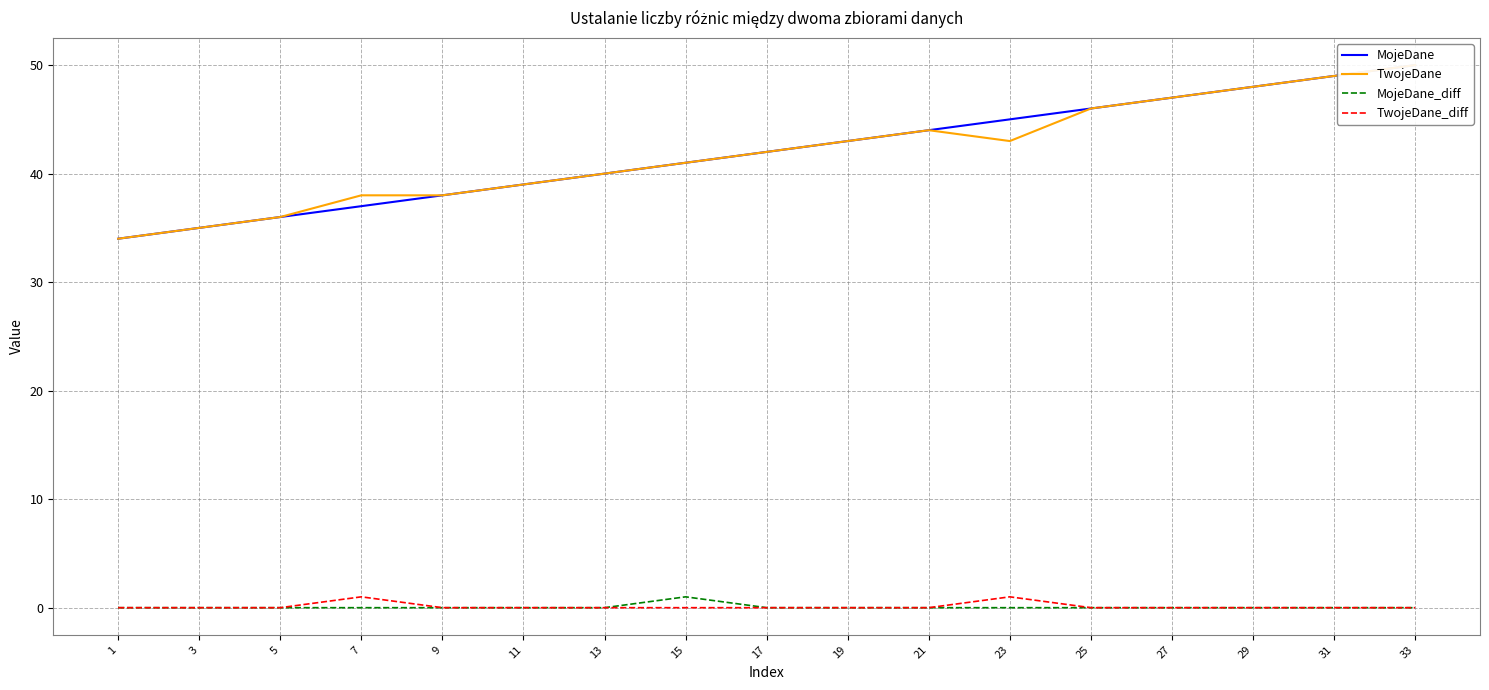

Which series has the widest spread of values?

MojeDane